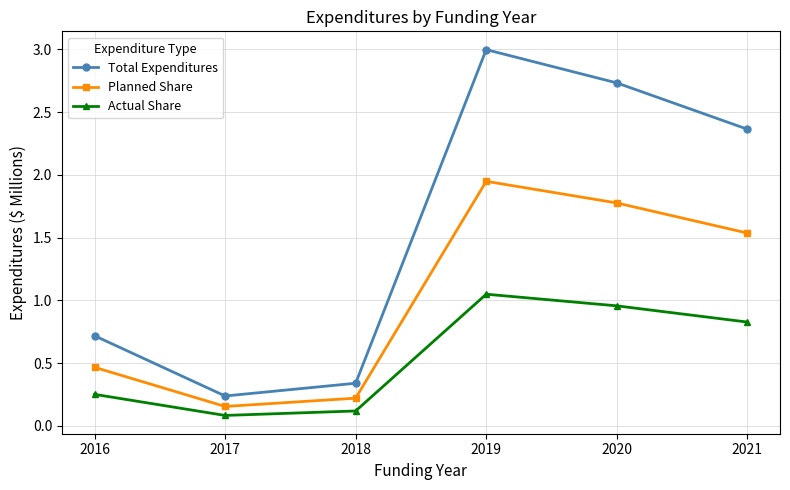

At which category does Planned Share reach its first local peak?

2019